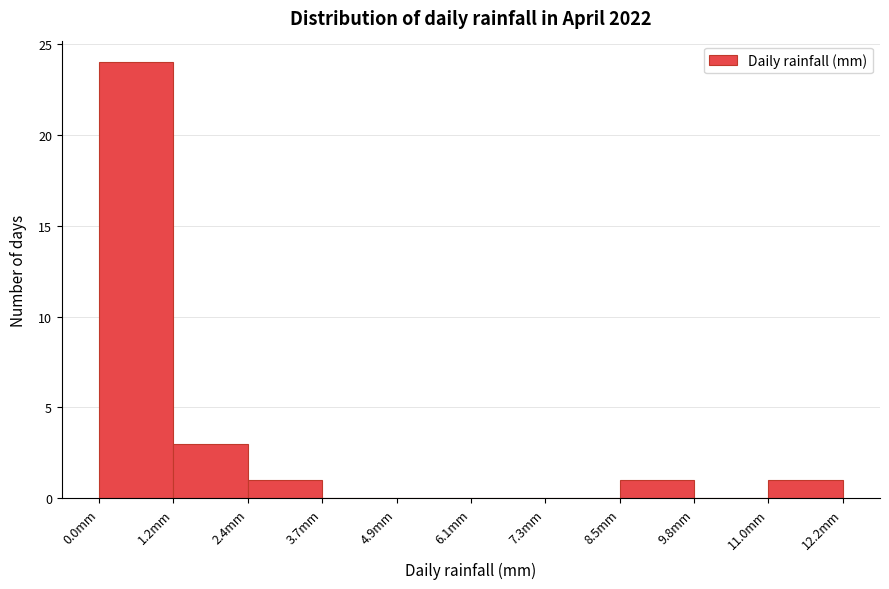

Reading left to right, list every bar in this chart as the range it spans on the x-axis followed by its height. Neither the bar edges nor the heights are printed on the chart, so give them approximately, as read against the axes.

0.00 to 1.22: 24
1.22 to 2.44: 3
2.44 to 3.66: 1
3.66 to 4.88: 0
4.88 to 6.10: 0
6.10 to 7.32: 0
7.32 to 8.54: 0
8.54 to 9.76: 1
9.76 to 10.98: 0
10.98 to 12.20: 1